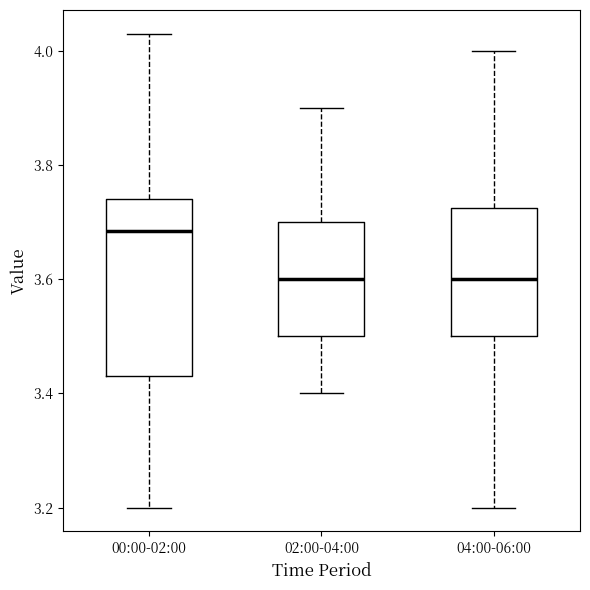

Which box's median line is the highest?

00:00-02:00